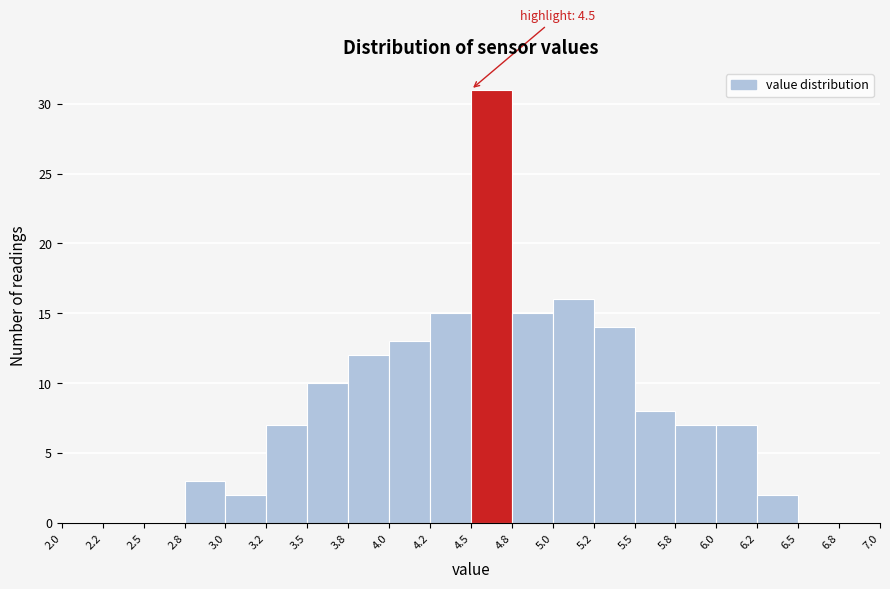

Which range on the x-axis has the tallest bar?

4.5 to 4.8